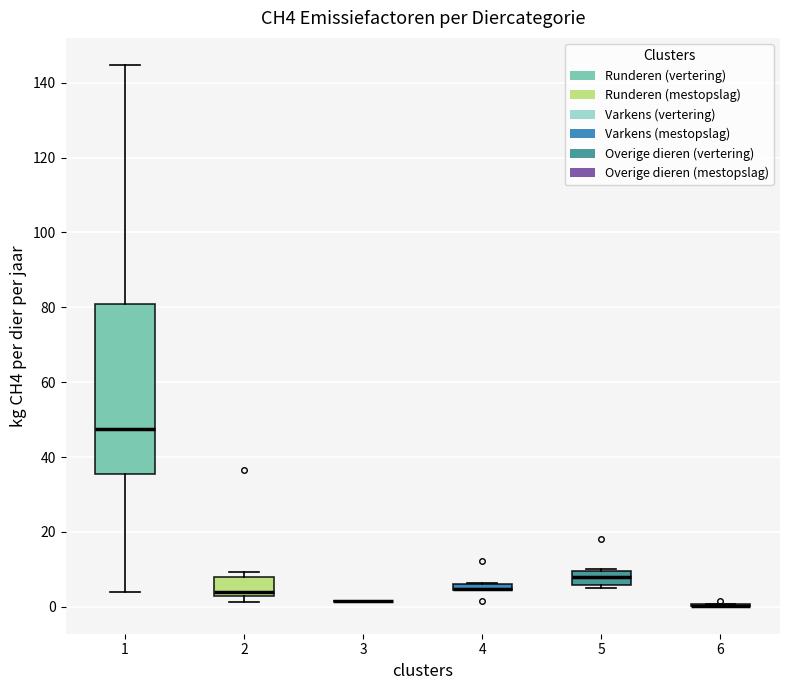

Which box is the tallest, from its lower edge to its upper edge?

1